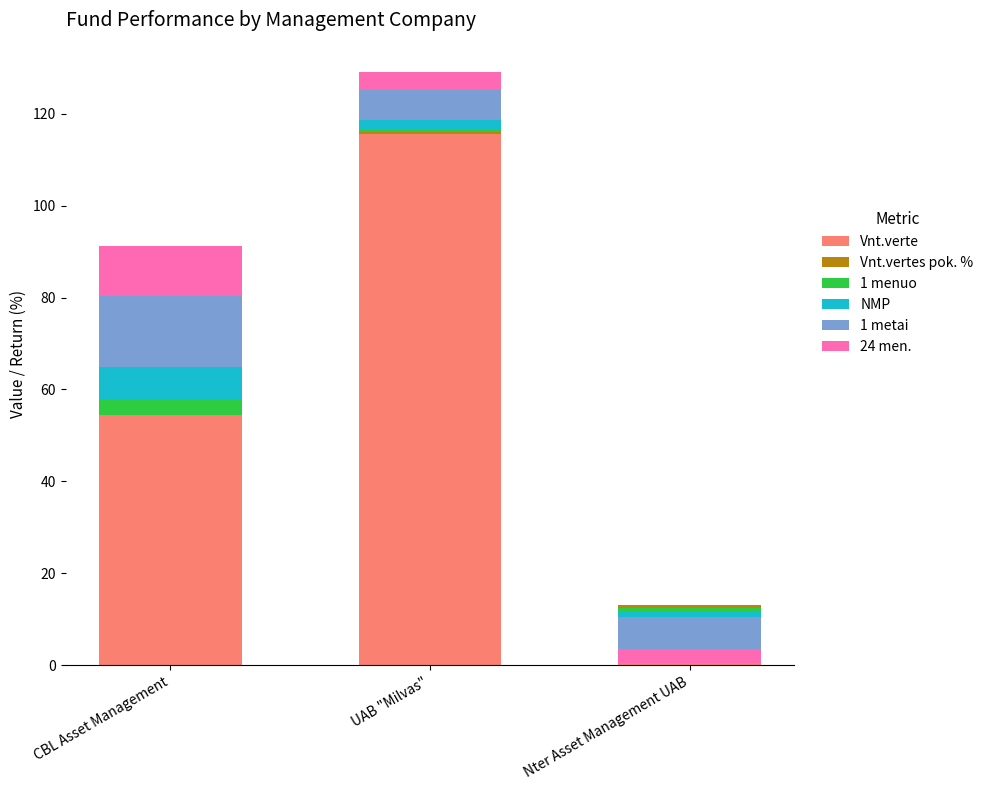

What is the label of the 1st bar from the right?

Nter Asset Management UAB